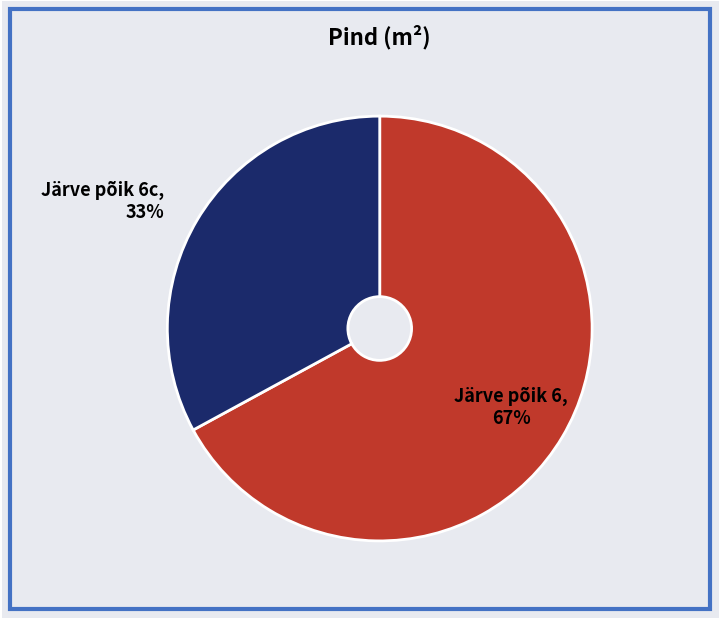

What percentage is the Järve põik 6c slice, to the nearest percent?

33%